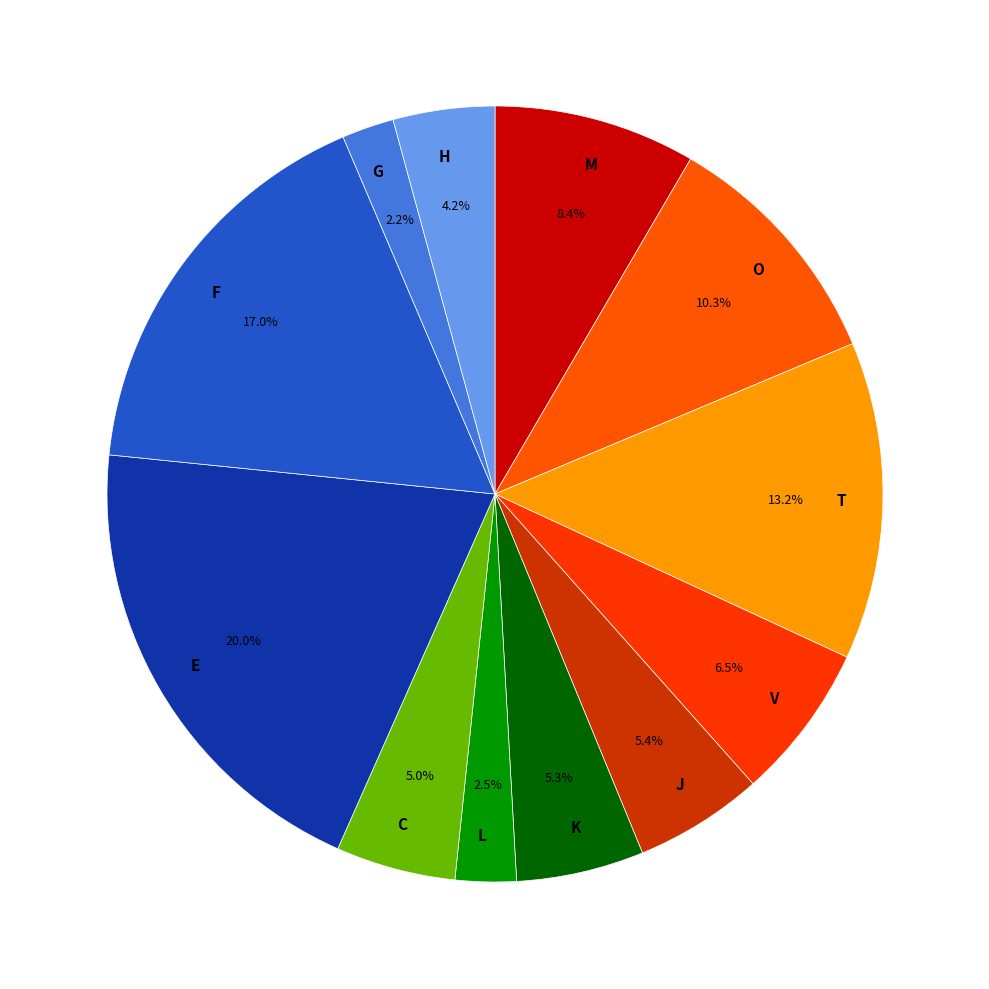

Do V and J together represent more than half of the pie?

No